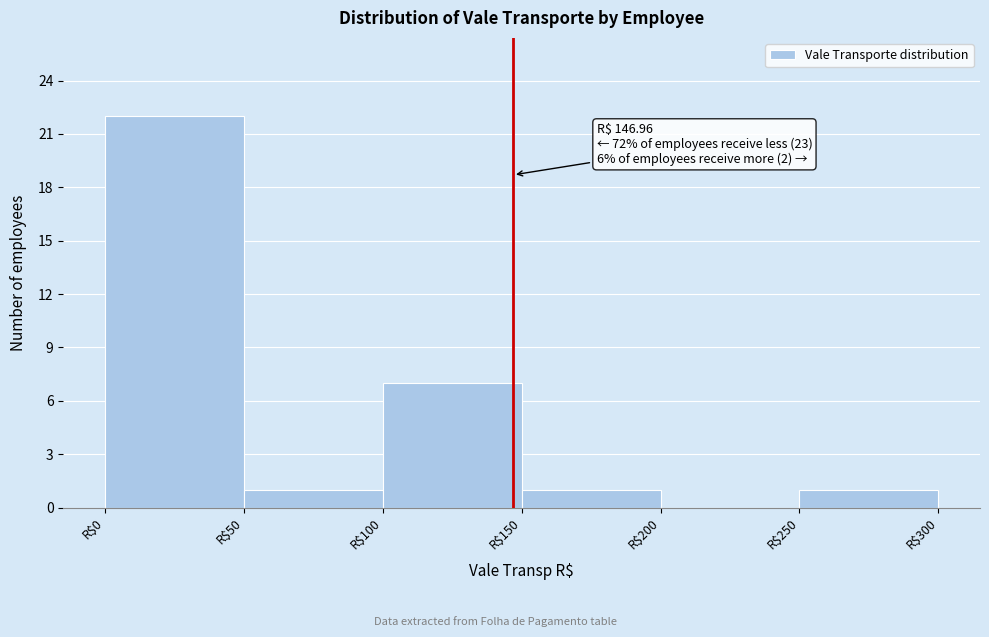

Which range on the x-axis has the tallest bar?

0 to 50